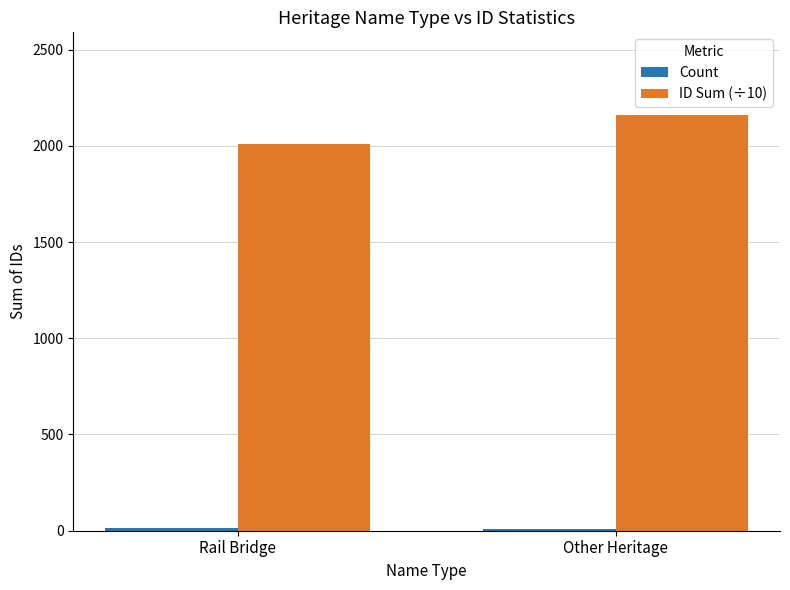

Is it true that ID Sum (÷10) equals 1402 at Other Heritage?

False